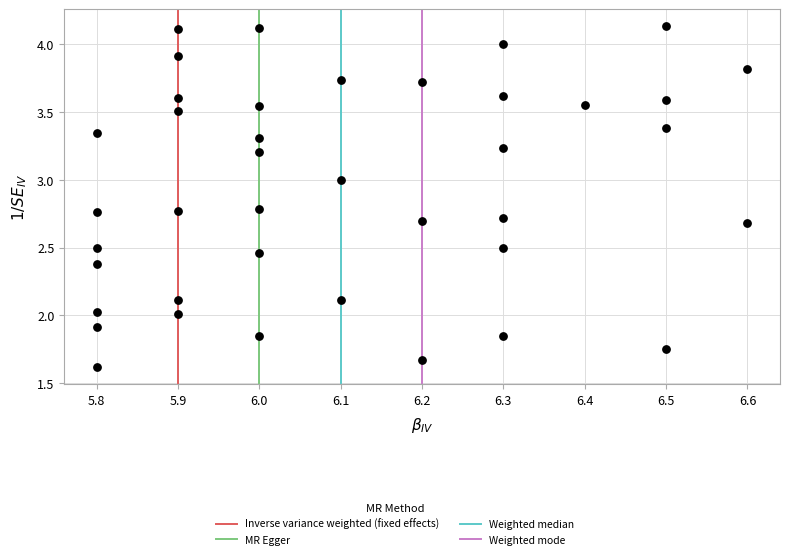

What is the range of X values (max minus min)?

0.8